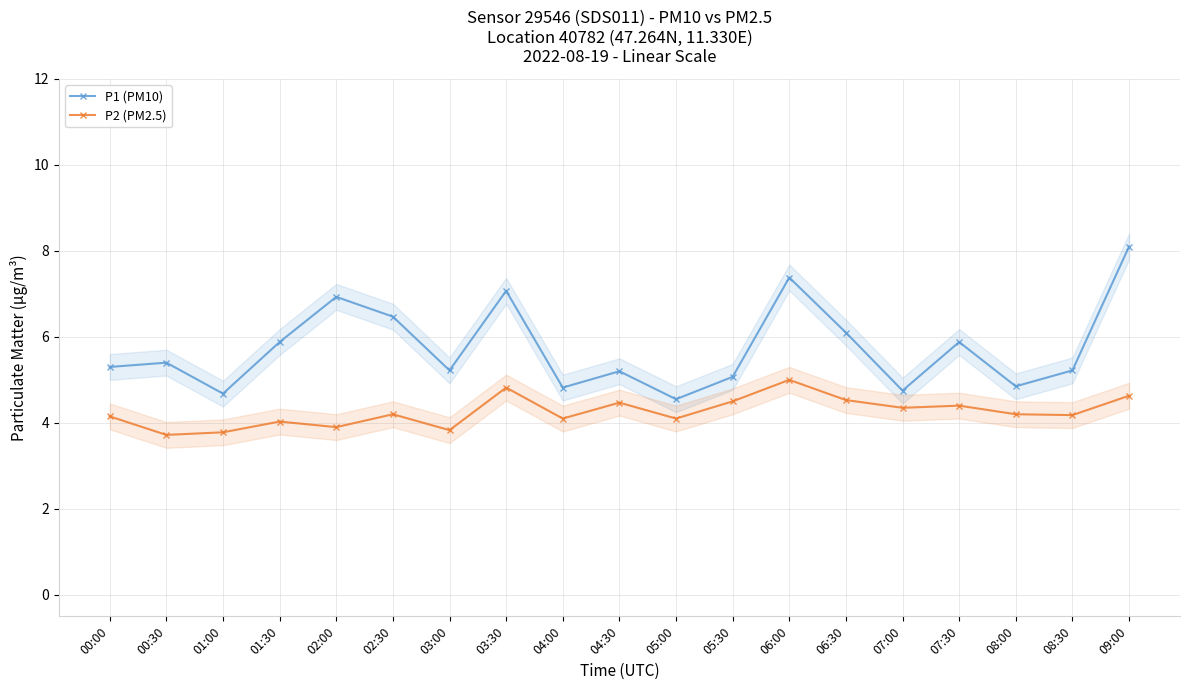

True or false: P1 (PM10) and P2 (PM2.5) cross at least once.

False